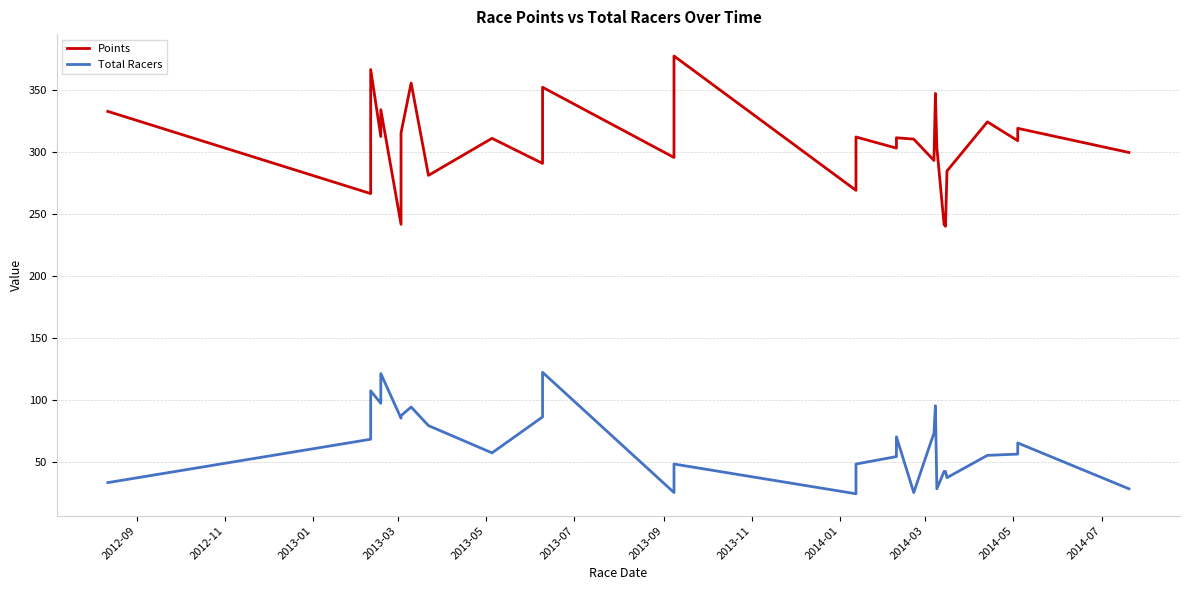

What is the value of the Total Racers point at the 2nd from the left?

68.0